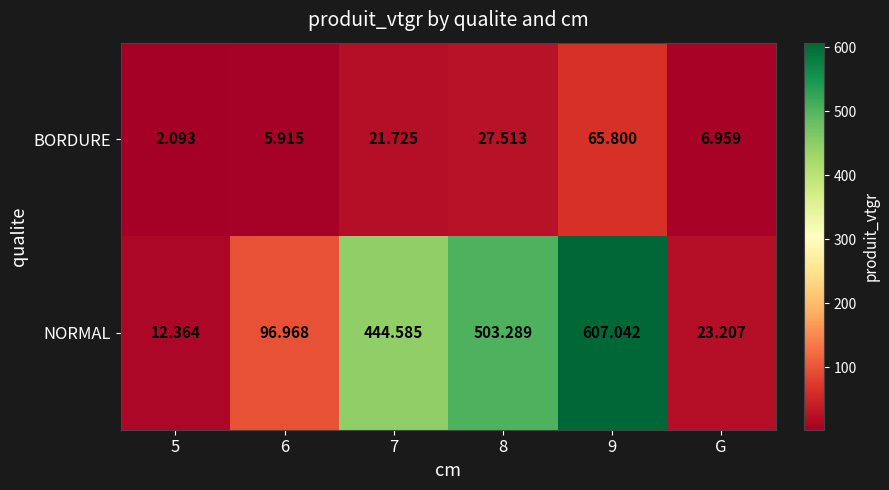

How many series are shown in this chart?

2